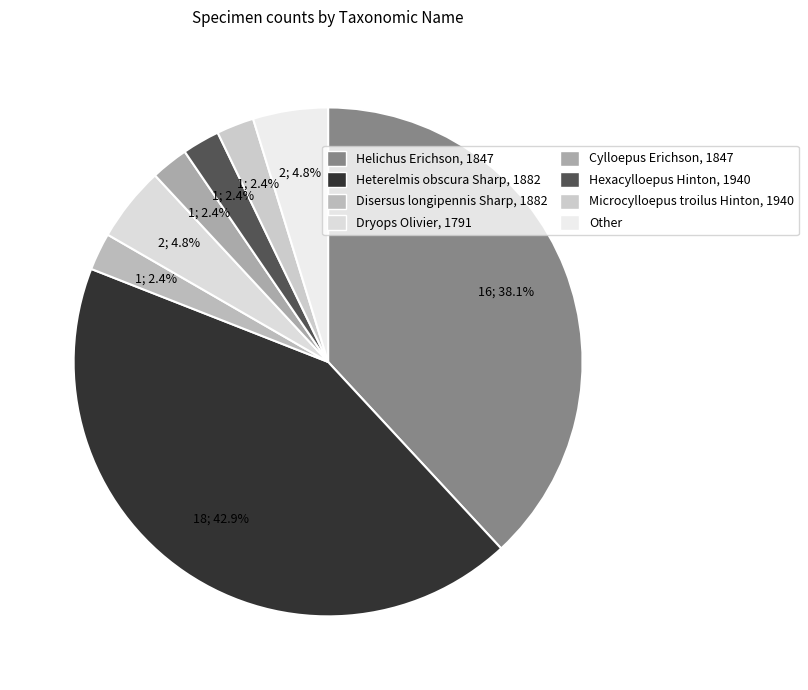

What is the change in value from Dryops Olivier, 1791 to Hexacylloepus Hinton, 1940?

-1